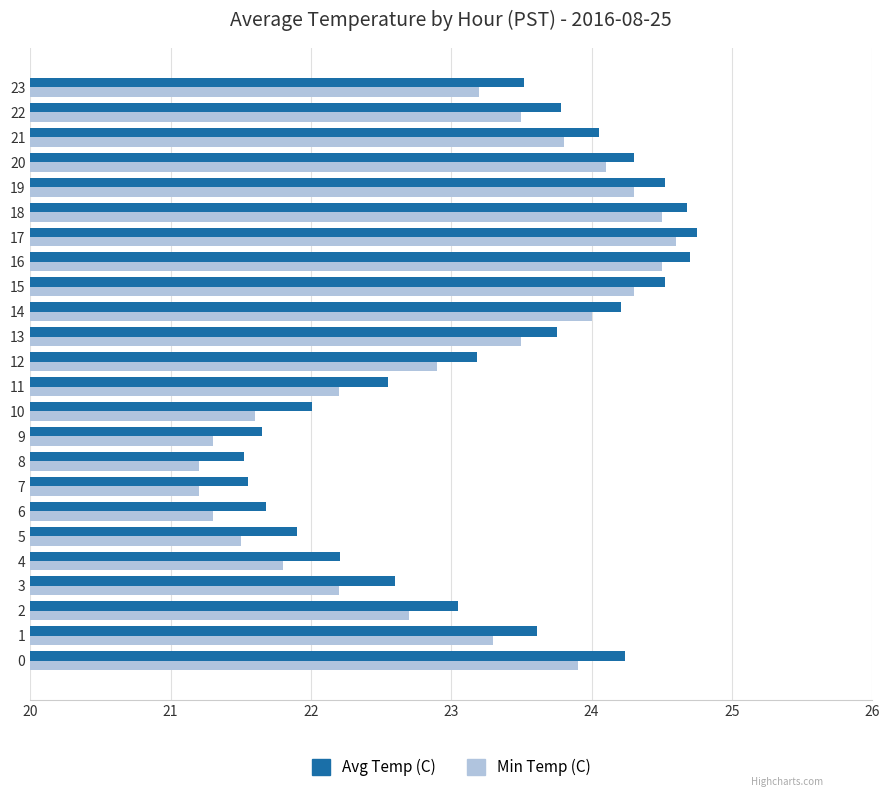

What is the sum of all Avg Temp (C) values?

558.5